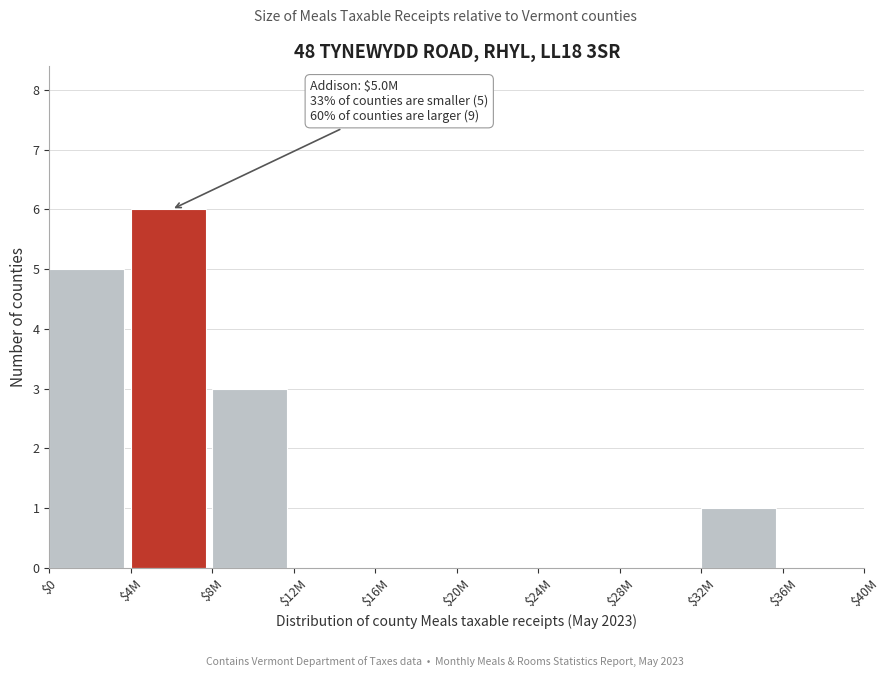

At which category does the chart reach its peak across all series?

$4M